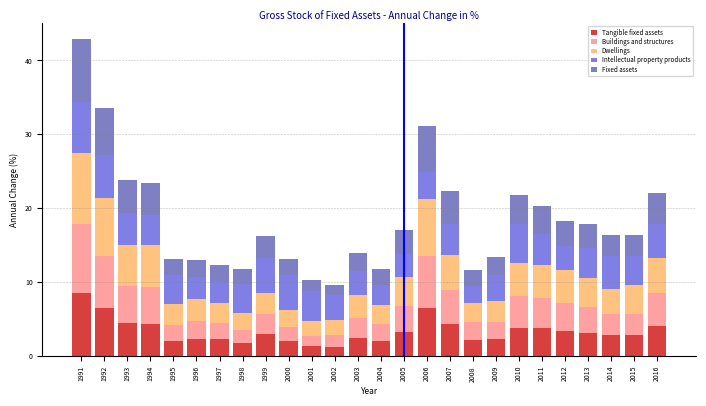

At which category is the sum across all series the highest?

1991